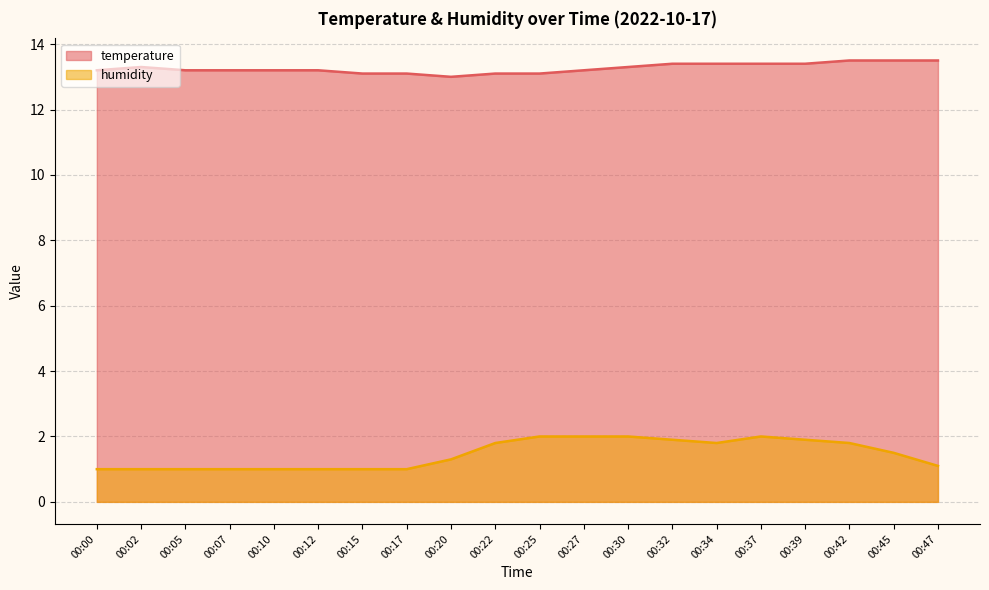

Reading right to left, list all the values displayed in this chart.

temperature: 00:47=13.5	00:45=13.5	00:42=13.5	00:39=13.4	00:37=13.4	00:34=13.4	00:32=13.4	00:30=13.3	00:27=13.2	00:25=13.1	00:22=13.1	00:20=13.0	00:17=13.1	00:15=13.1	00:12=13.2	00:10=13.2	00:07=13.2	00:05=13.2	00:02=13.3	00:00=13.2
humidity: 00:47=1.1	00:45=1.5	00:42=1.8	00:39=1.9	00:37=2.0	00:34=1.8	00:32=1.9	00:30=2.0	00:27=2.0	00:25=2.0	00:22=1.8	00:20=1.3	00:17=1.0	00:15=1.0	00:12=1.0	00:10=1.0	00:07=1.0	00:05=1.0	00:02=1.0	00:00=1.0